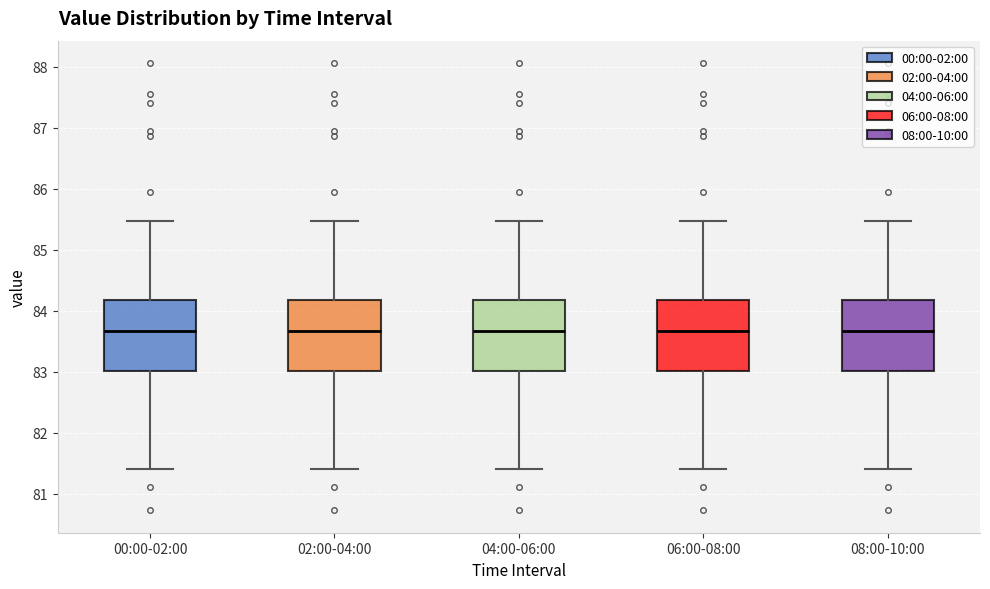

Reading left to right, read every box against the y-axis: the position of its median line, the range the box covers, and the ends of its whiskers. The values are not printed on the chart, so give them approximately, as read against the axis.

00:00-02:00: median 83.7, box 83.0 to 84.2, whiskers 81.4 to 85.5
02:00-04:00: median 83.7, box 83.0 to 84.2, whiskers 81.4 to 85.5
04:00-06:00: median 83.7, box 83.0 to 84.2, whiskers 81.4 to 85.5
06:00-08:00: median 83.7, box 83.0 to 84.2, whiskers 81.4 to 85.5
08:00-10:00: median 83.7, box 83.0 to 84.2, whiskers 81.4 to 85.5